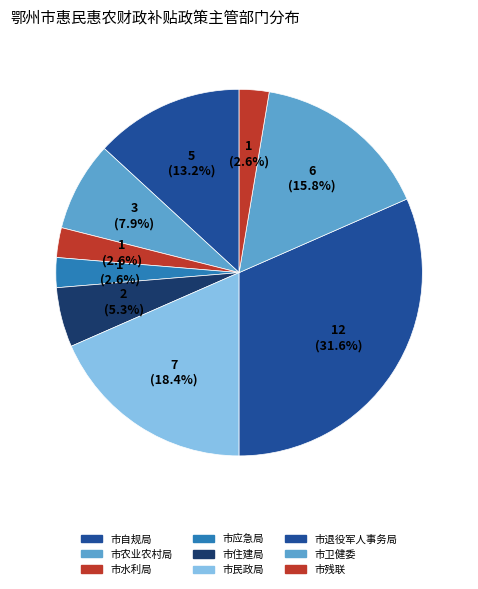

The 市水利局 slice represents 1% of the pie. True or false?

False